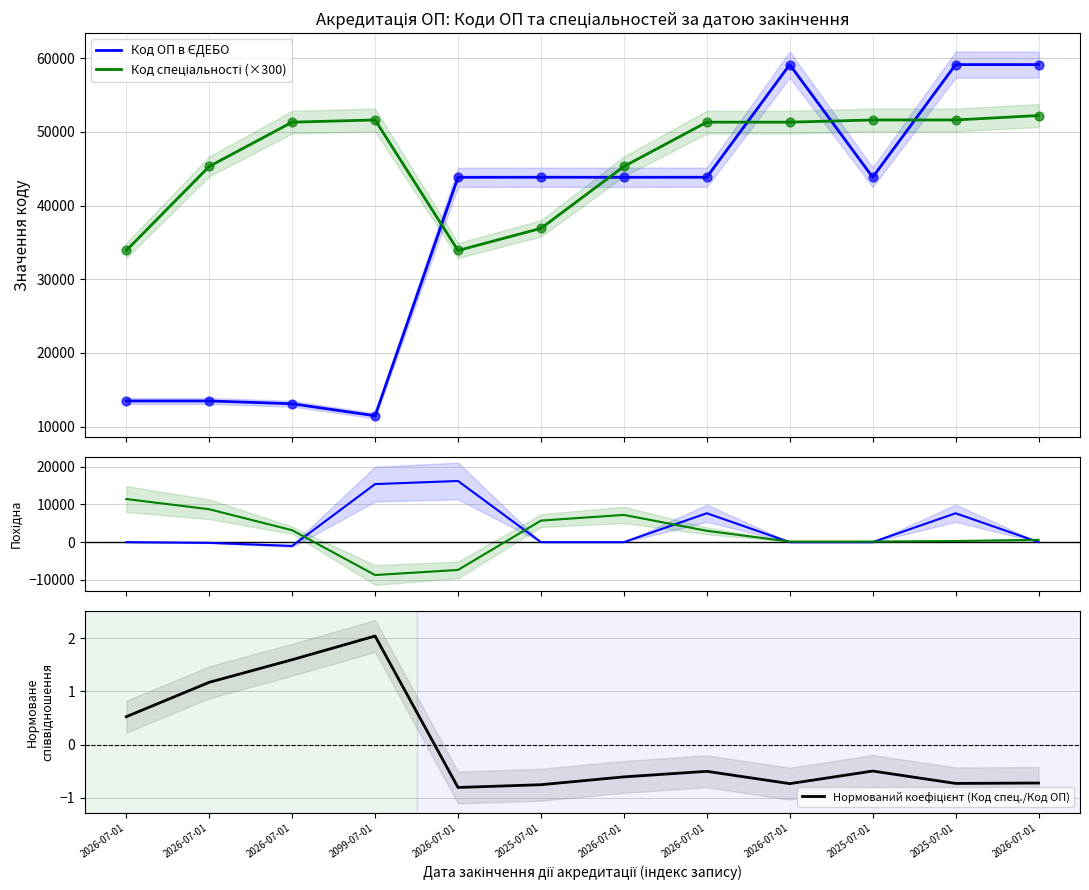

At which category is the sum across all series the highest?

2025-07-01